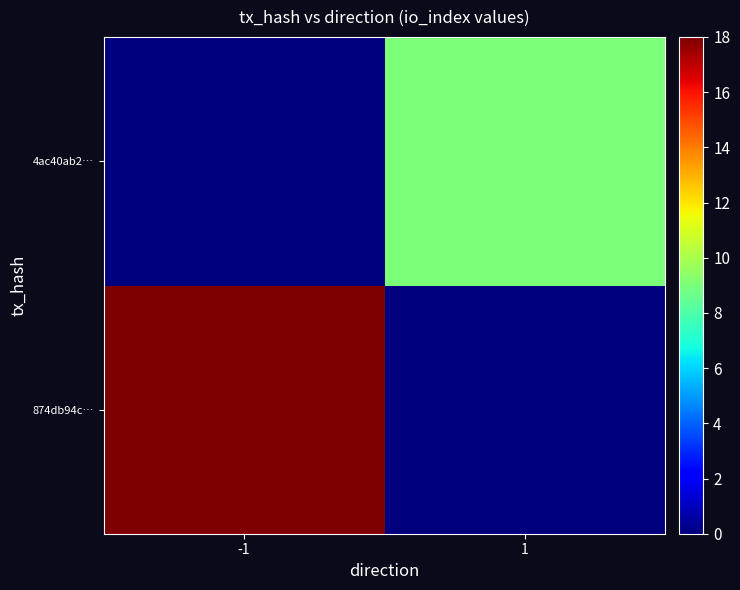

List the series in order of their overall mean, highest first.

874db94c…, 4ac40ab2…